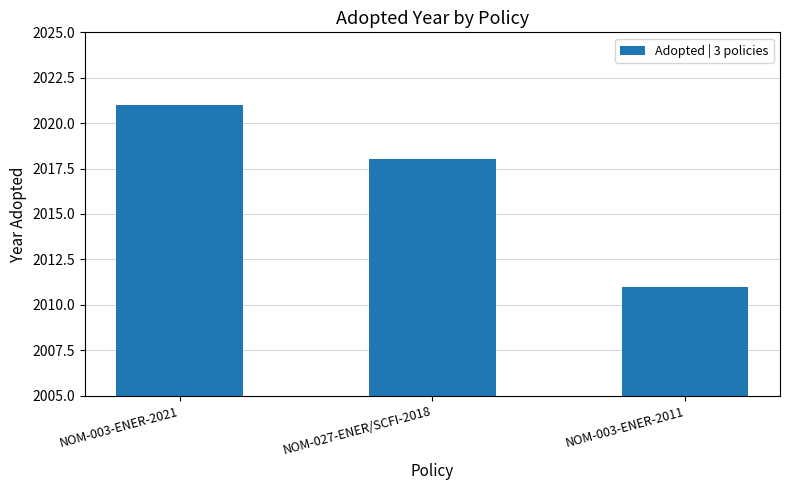

What is the value of the 1st bar from the left?

2021